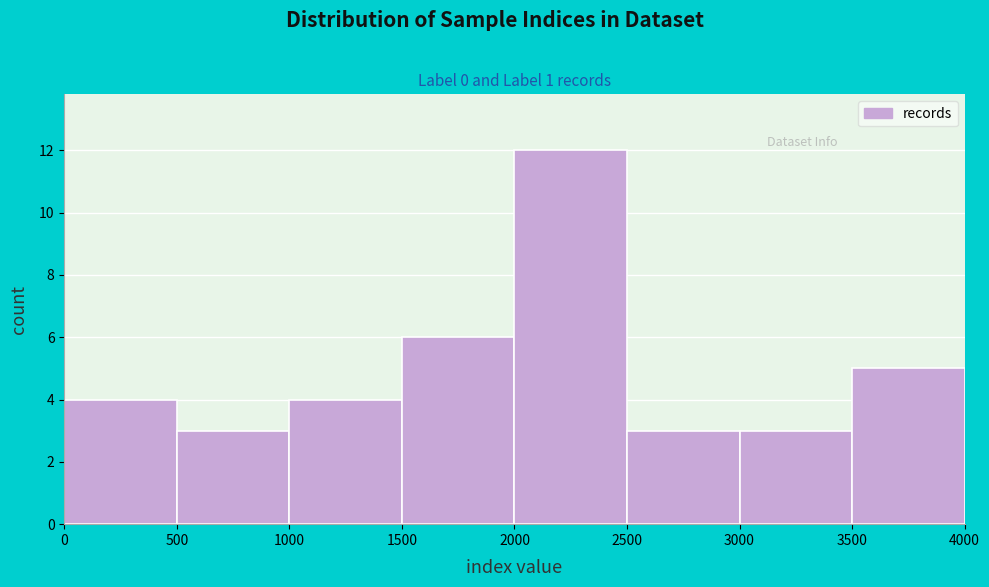

Reading left to right, transcribe this chart: for each bar, give the range it covers on the x-axis and its height. The values are not printed on the chart, so give them approximately, as read against the axis.

0 to 500: 4
500 to 1000: 3
1000 to 1500: 4
1500 to 2000: 6
2000 to 2500: 12
2500 to 3000: 3
3000 to 3500: 3
3500 to 4000: 5